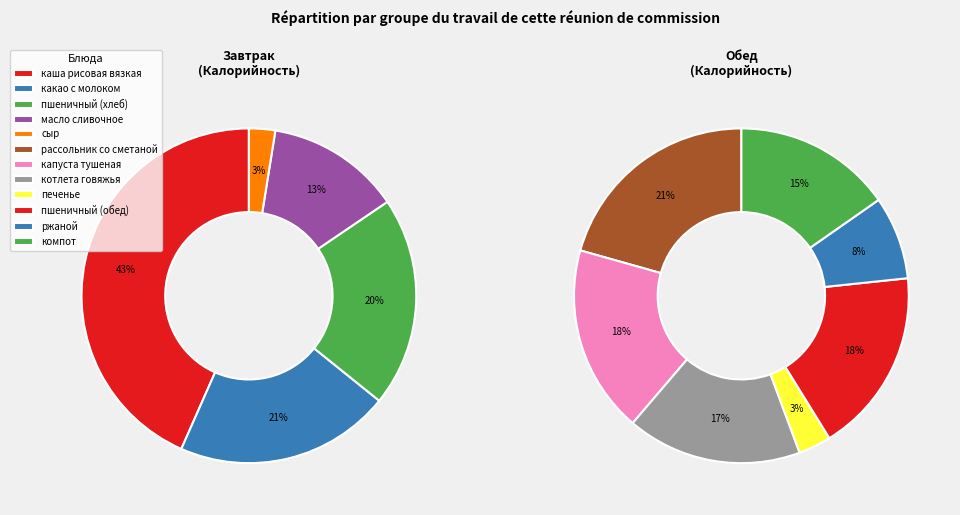

Rank the categories by value from highest to lowest.

каша рисовая вязкая, рассольник со сметаной, какао с молоком, капуста тушеная, пшеничный (хлеб), пшеничный (обед), котлета говяжья, компот, масло сливочное, ржаной, печенье, сыр